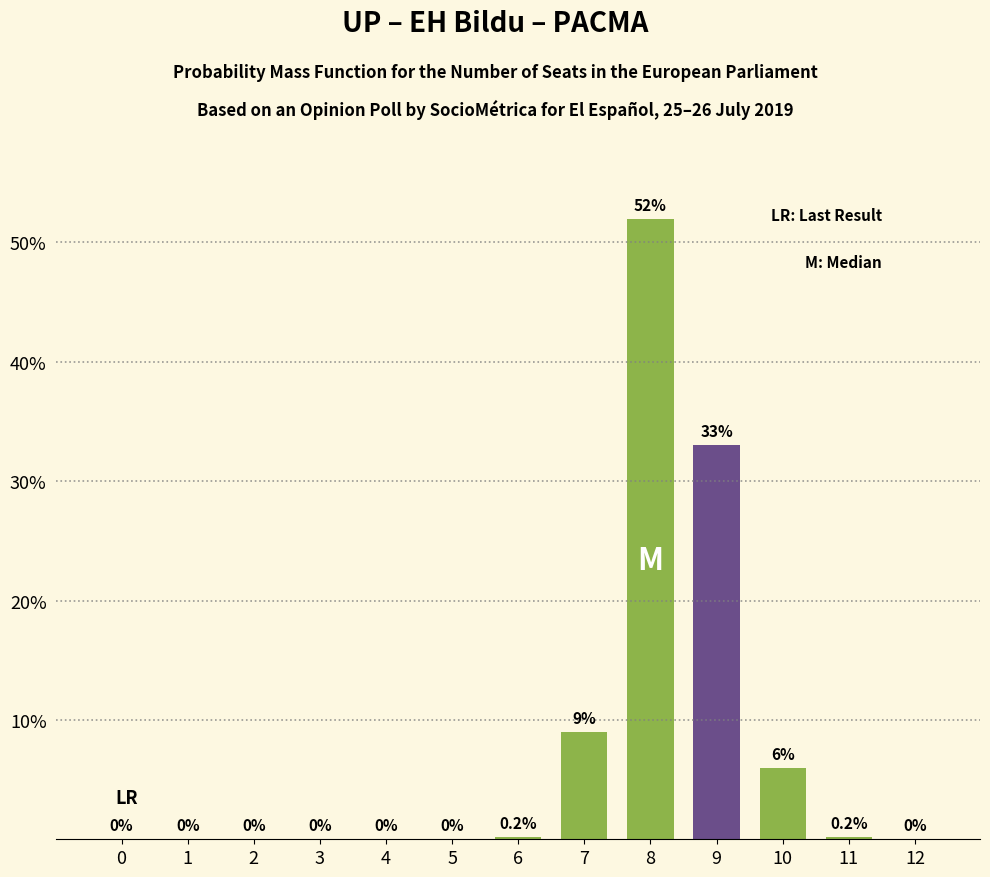

Reading right to left, what are all the values shown in this chart?

12=0.0	11=0.2	10=6.0	9=33.0	8=52.0	7=9.0	6=0.2	5=0.0	4=0.0	3=0.0	2=0.0	1=0.0	0=0.0